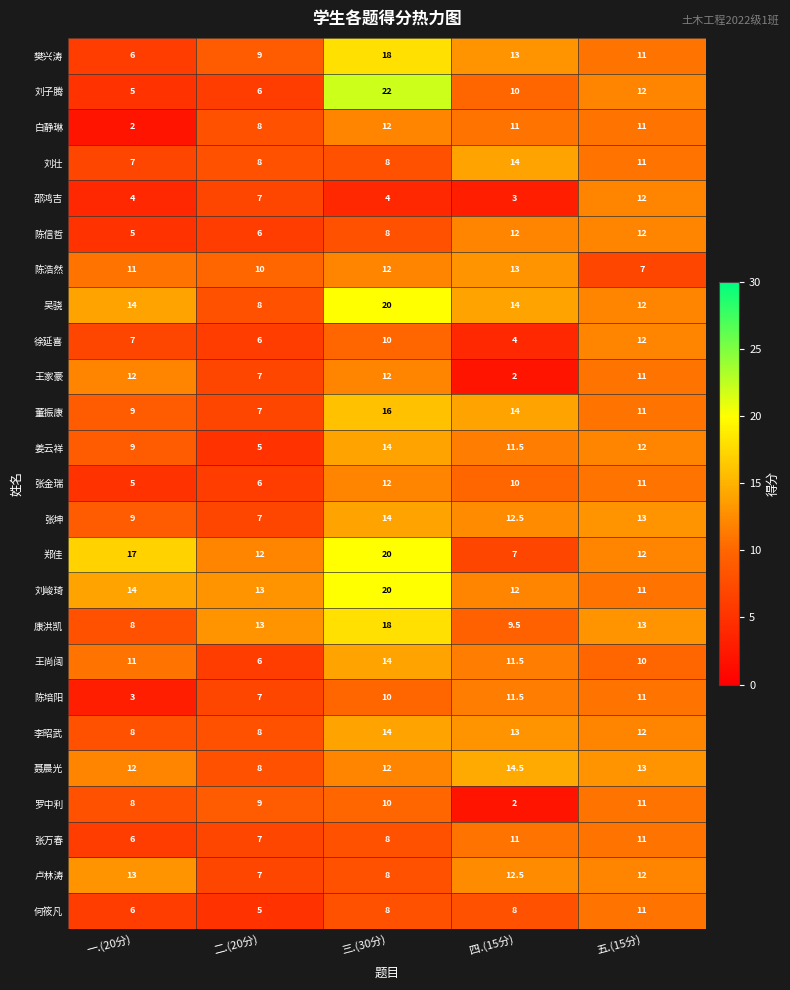

What is the sum of all 刘壮 values?

48.0